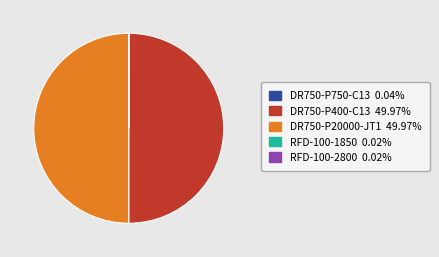

Between RFD-100-1850 and RFD-100-2800, which is larger?

RFD-100-1850